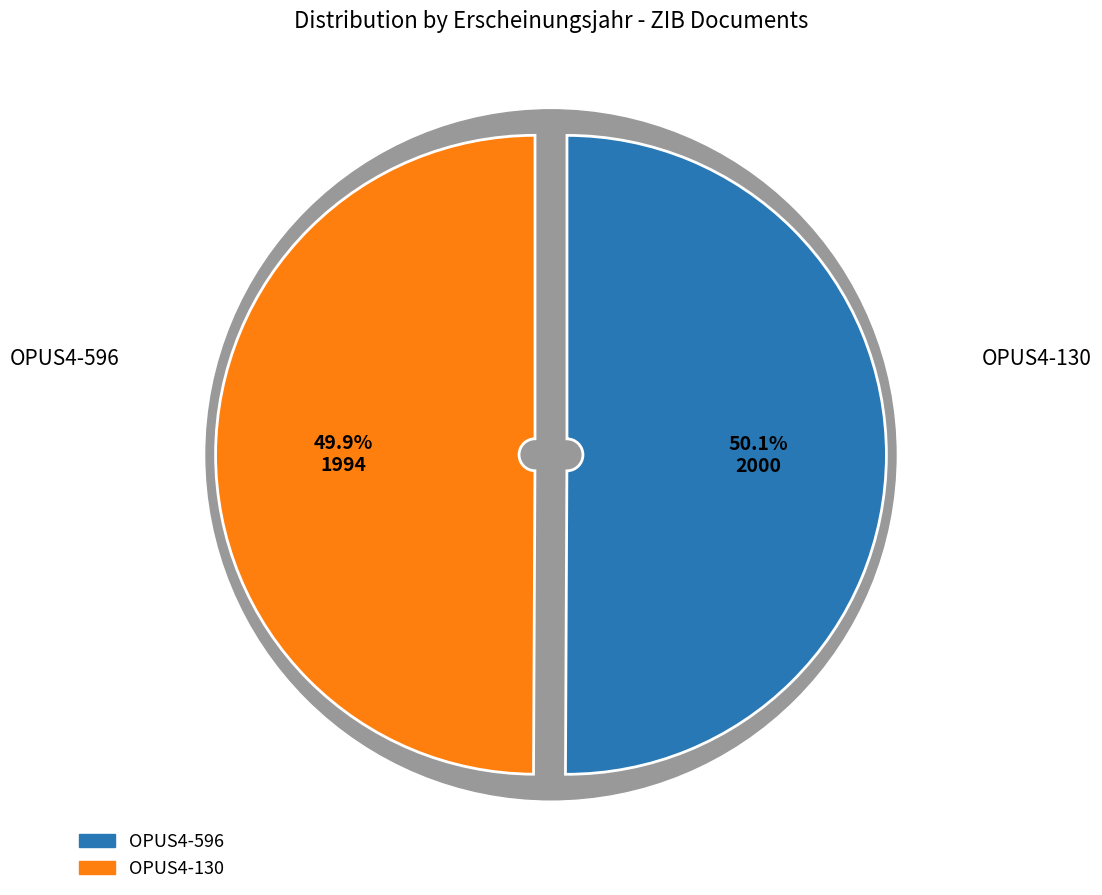

Which slice is the smallest?

OPUS4-130